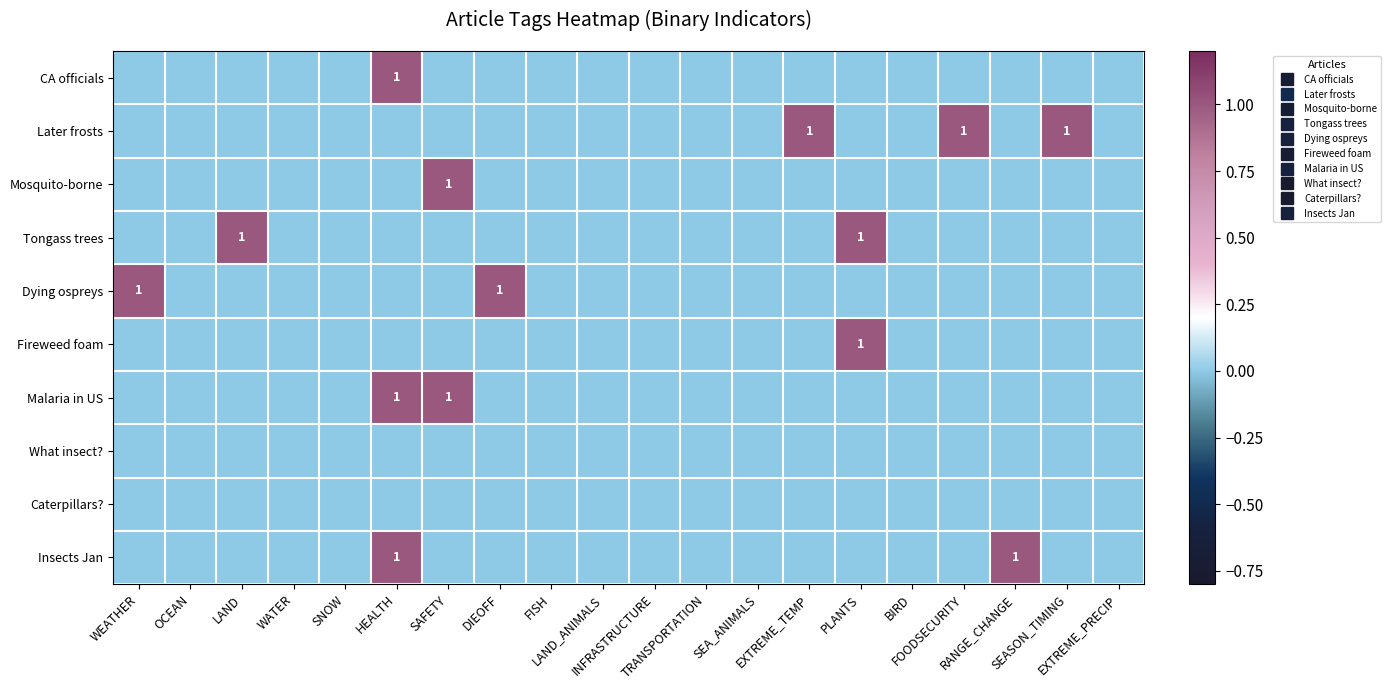

The Malaria in US series shows 0 at TRANSPORTATION. True or false?

True